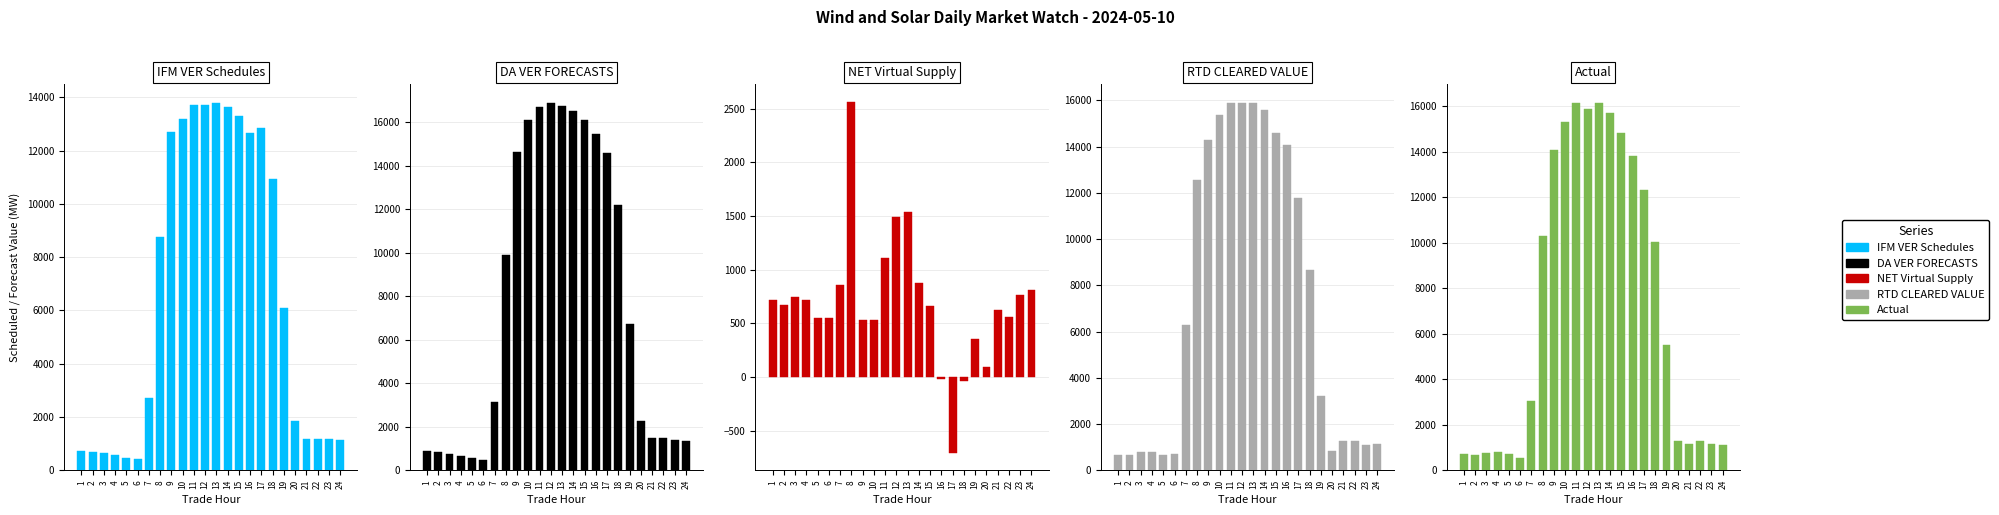

Which series has the largest range (max minus min)?

DA VER FORECASTS